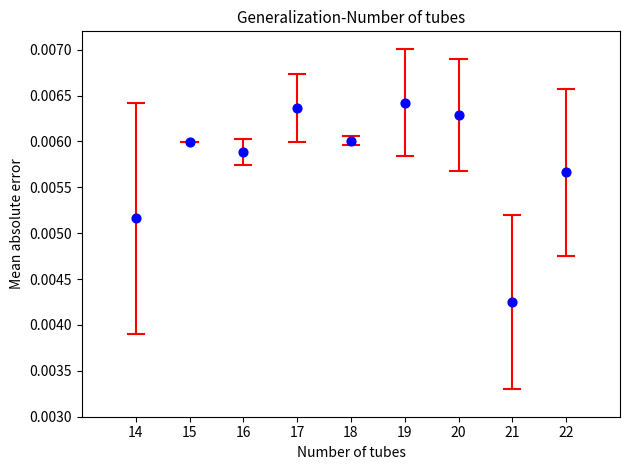

What is the range of X values (max minus min)?

8.0